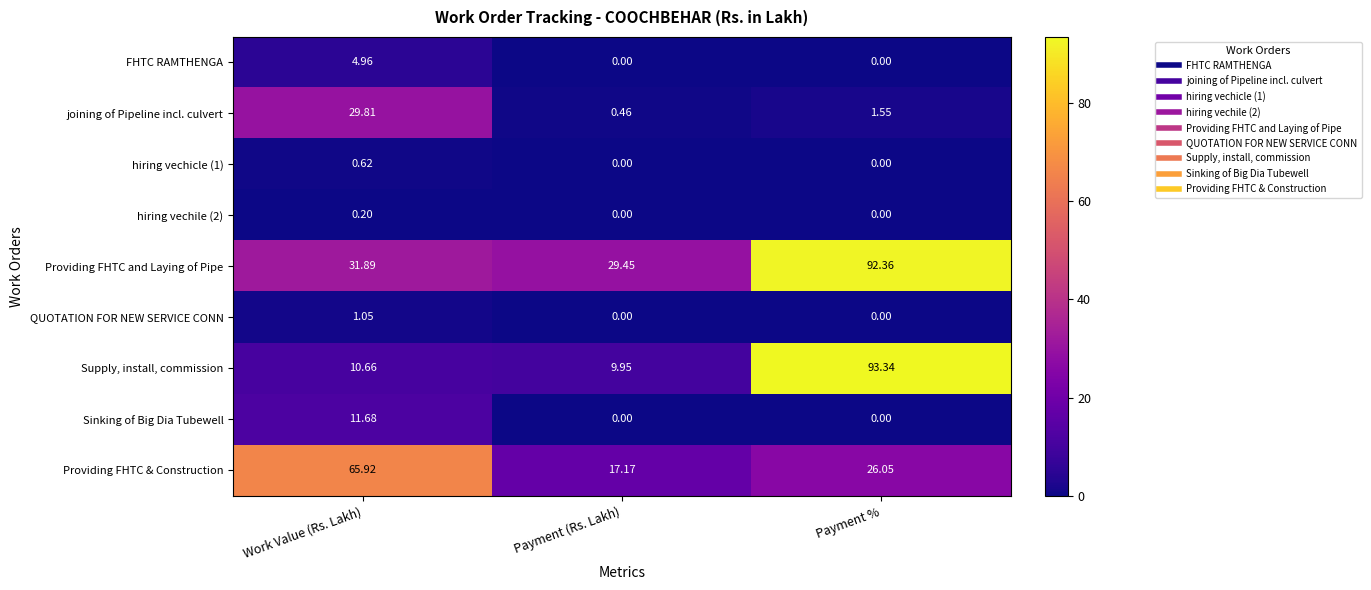

List the labels in order of Providing FHTC and Laying of Pipe value, largest first.

Payment %, Work Value (Rs. Lakh), Payment (Rs. Lakh)